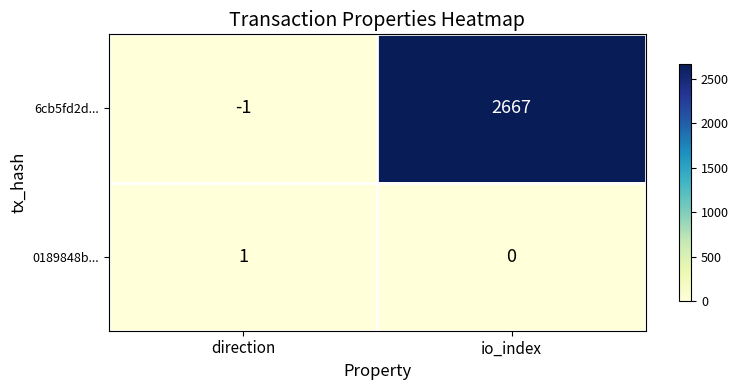

The value of 6cb5fd2d... at direction is -2. True or false?

False